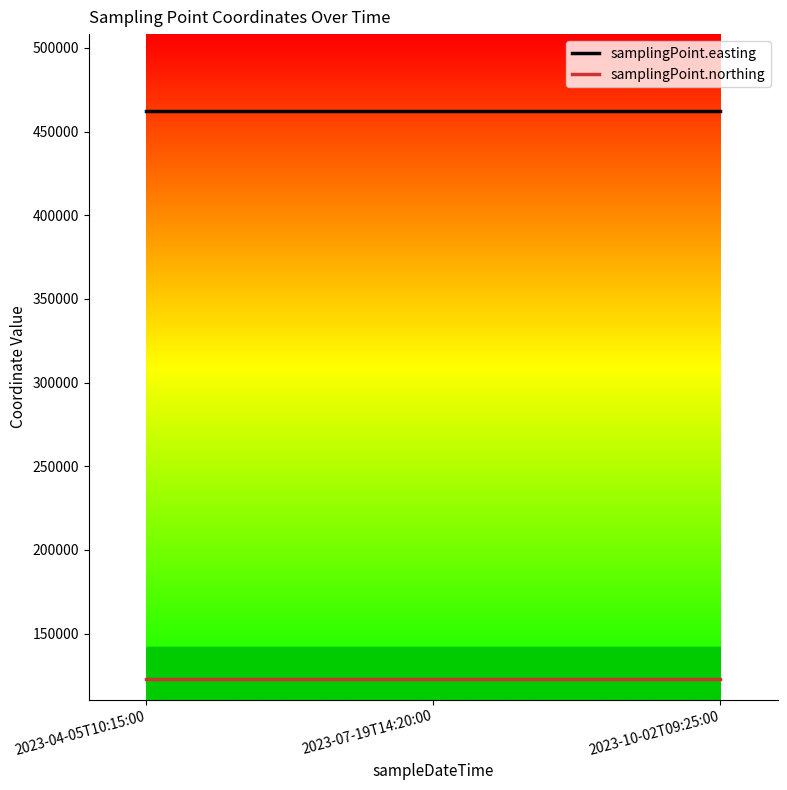

What is the difference between the highest and lowest values at 2023-04-05T10:15:00?

339162